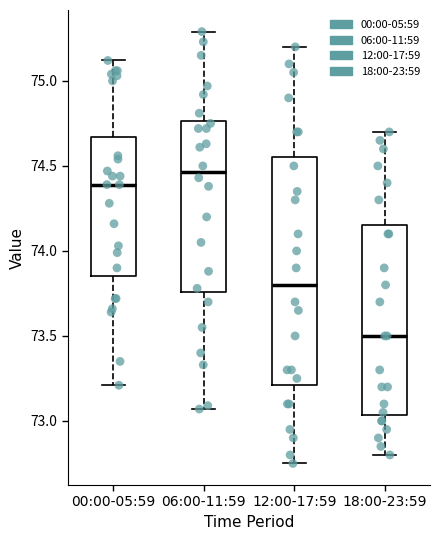

Where is the lower edge of the box for 18:00-23:59 on the y-axis? The values are not printed on the chart, so give them approximately, as read against the axis.

73.05